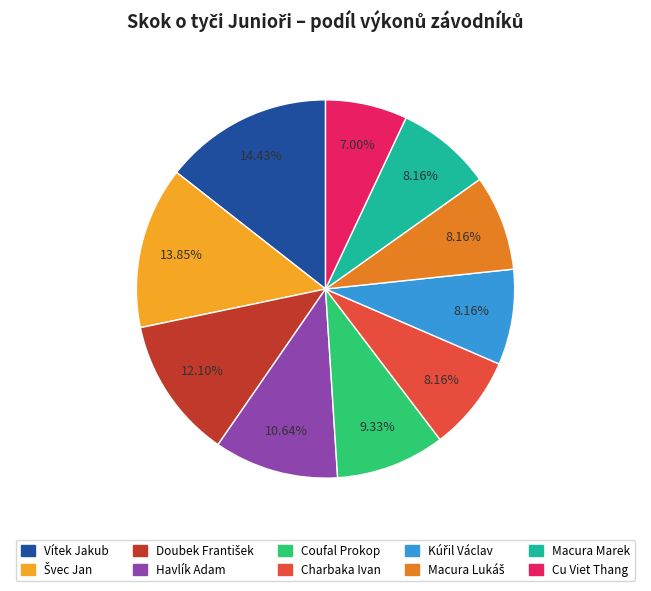

Approximately how many times larger is the value at Havlík Adam compared to Coufal Prokop?

1.1